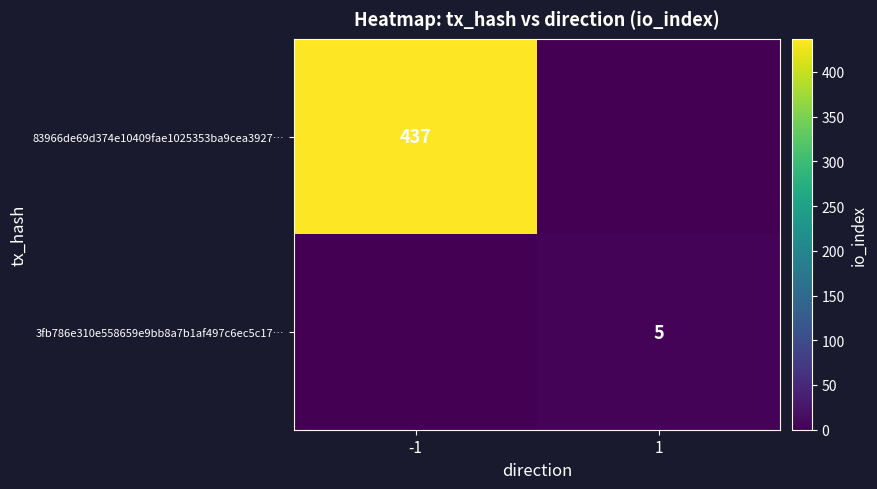

What is the total value across all series at -1?

437